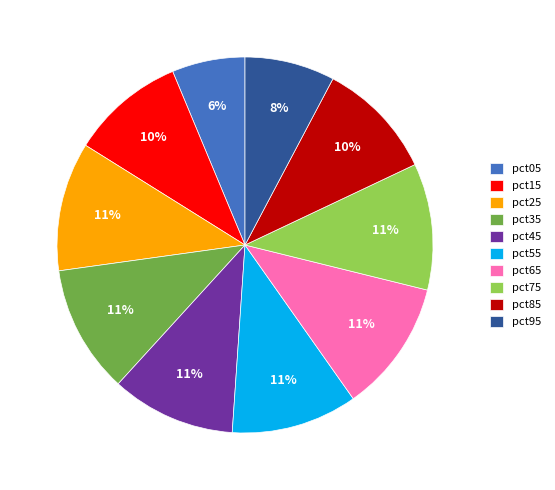

To the nearest percent, what is the average slice percentage?

10%